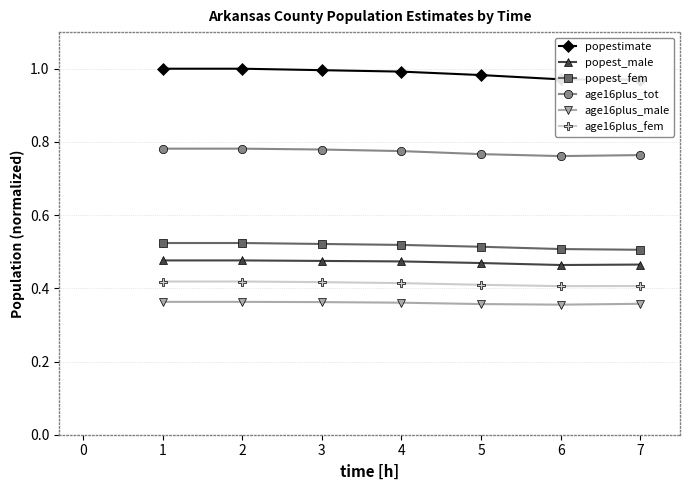

What is the value of the popestimate point at the 2nd from the left?

1.0